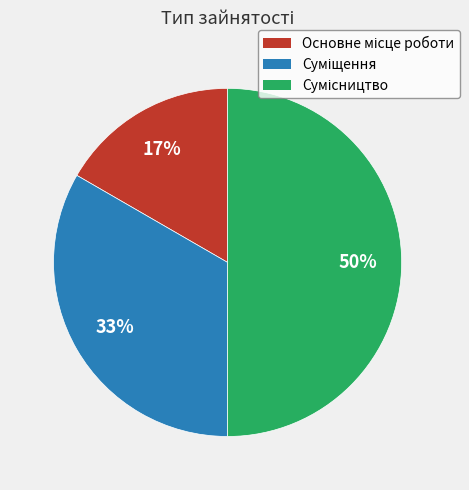

To the nearest percent, what is the average slice percentage?

33%